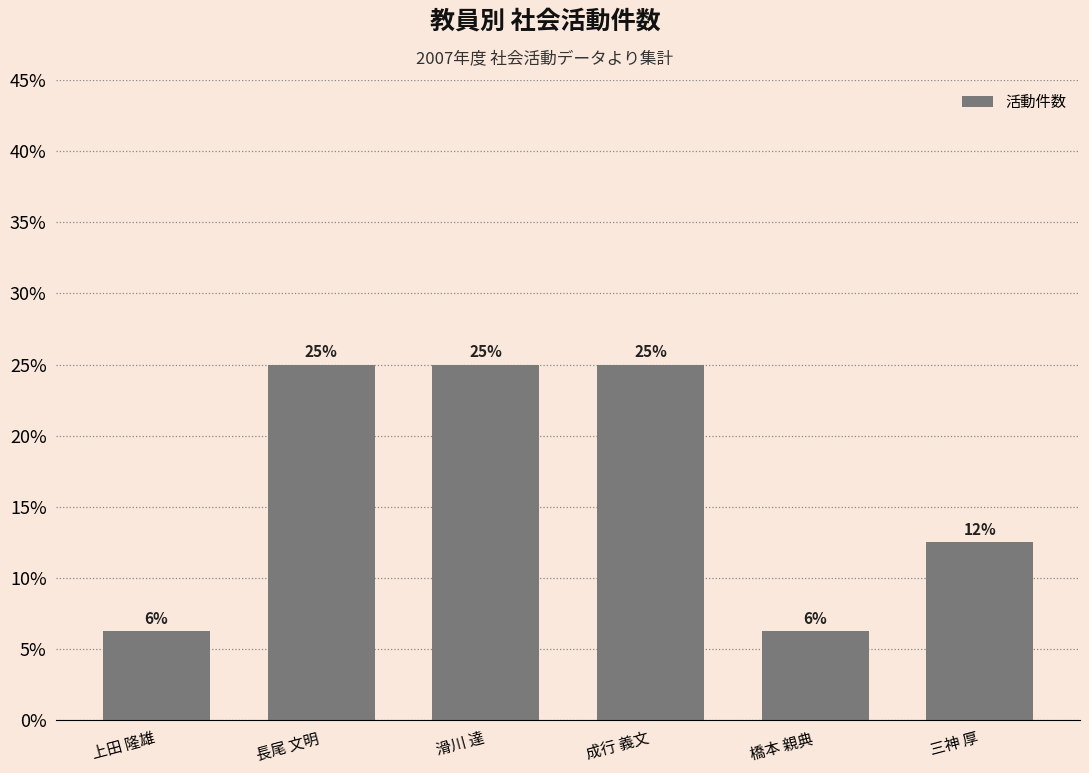

At which label is the value closest to 15?

三神 厚